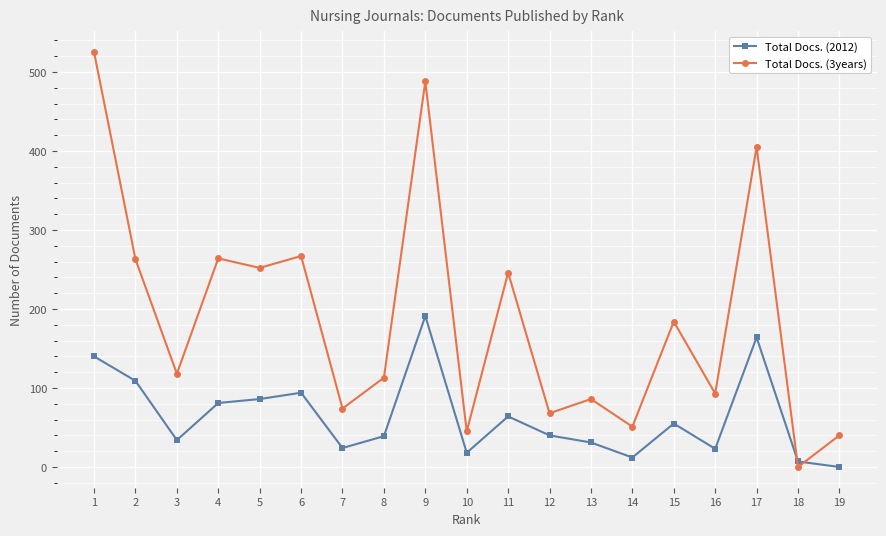

True or false: Total Docs. (2012) has more than 0 points higher than both neighbors.

True